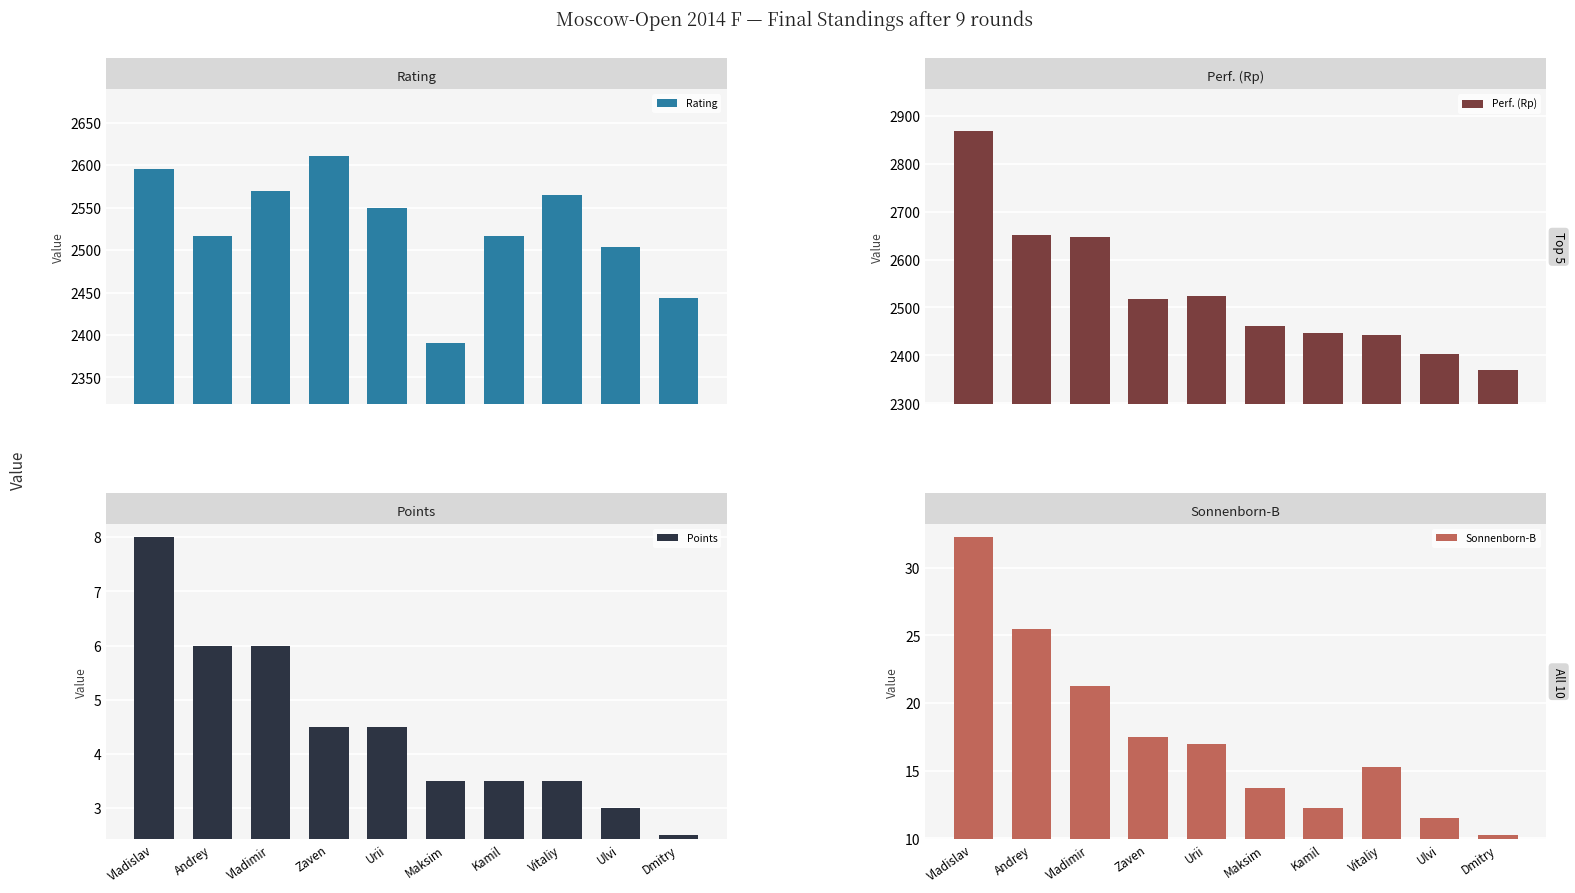

What is the sum of all Points values?

45.0